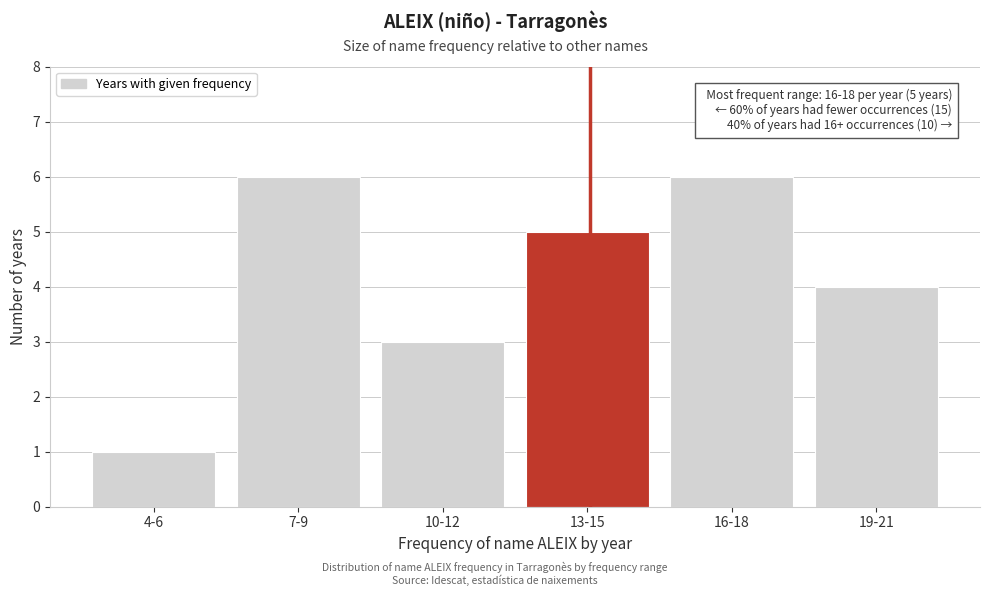

Reading right to left, transcribe all the data shown in this chart.

19-21=4	16-18=6	13-15=5	10-12=3	7-9=6	4-6=1